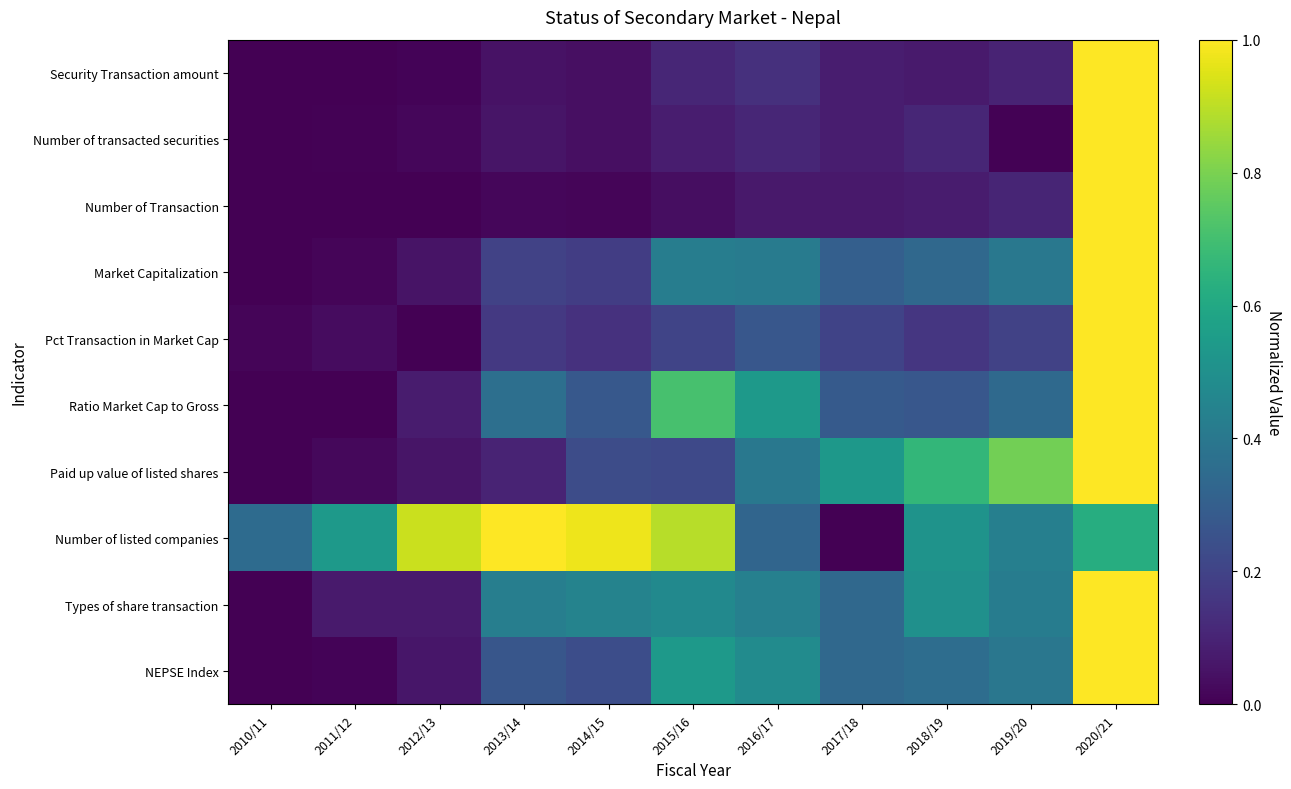

What is the total value across all series at 2019/20?

3.2